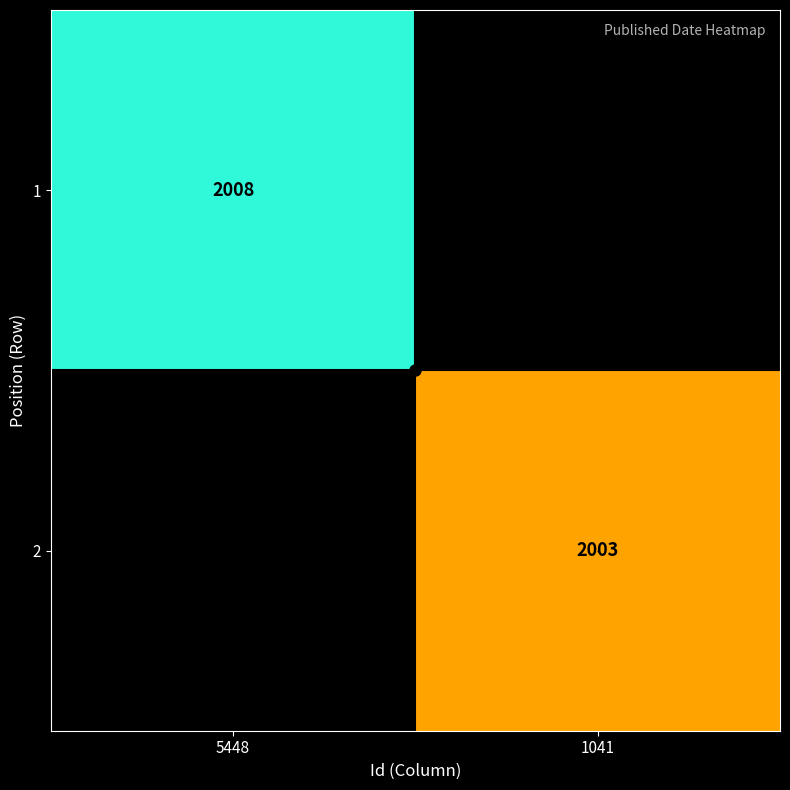

How many data points does each series have?

2